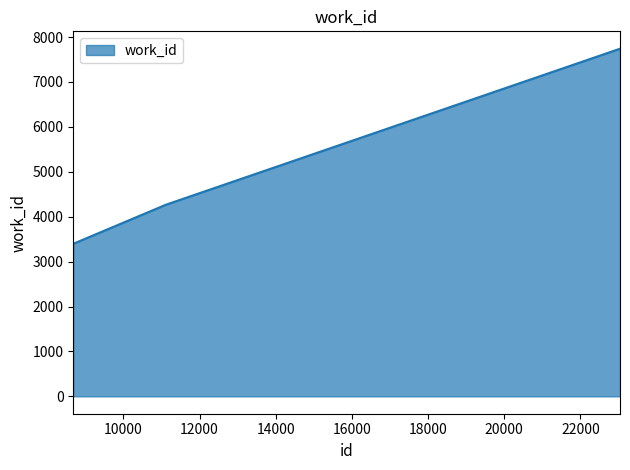

What is the maximum value shown in the chart?

7740